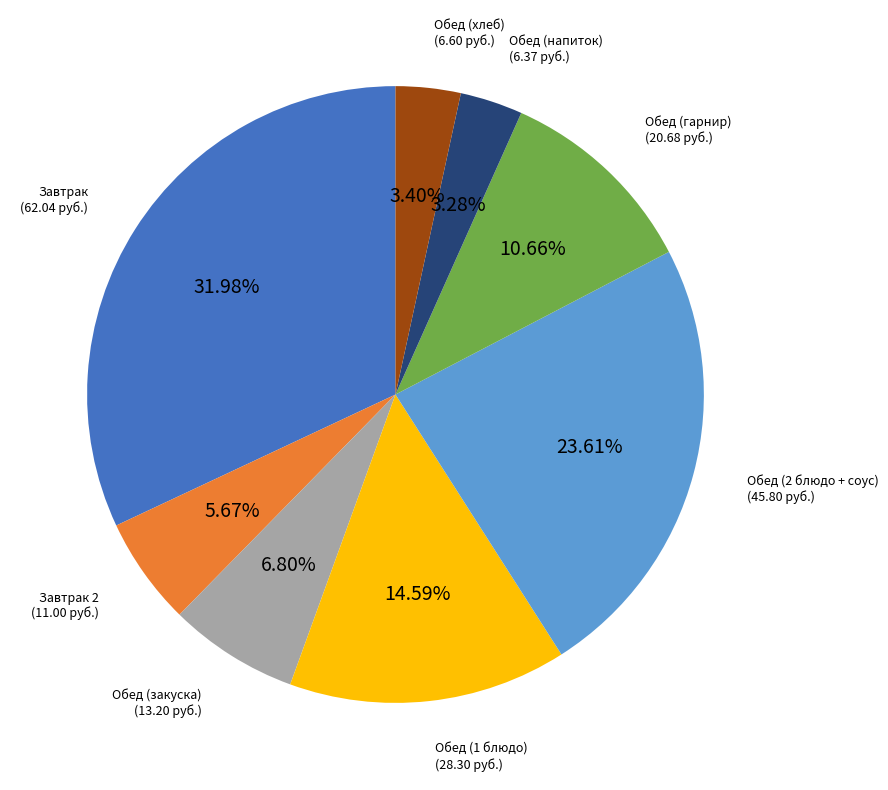

Count the number of slices in the pie.

8